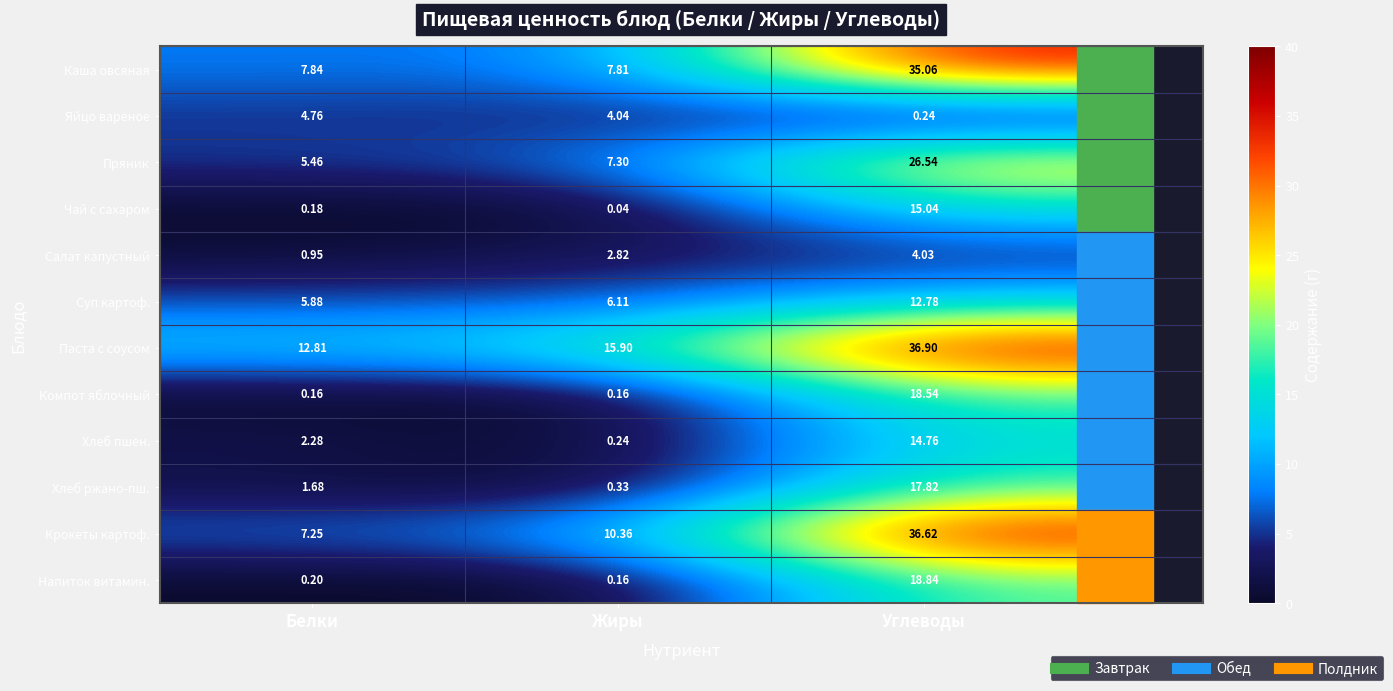

At Углеводы, list the series in order from largest to smallest.

Паста с соусом, Крокеты картоф., Каша овсяная, Пряник, Напиток витамин., Компот яблочный, Хлеб ржано-пш., Чай с сахаром, Хлеб пшен., Суп картоф., Салат капустный, Яйцо вареное